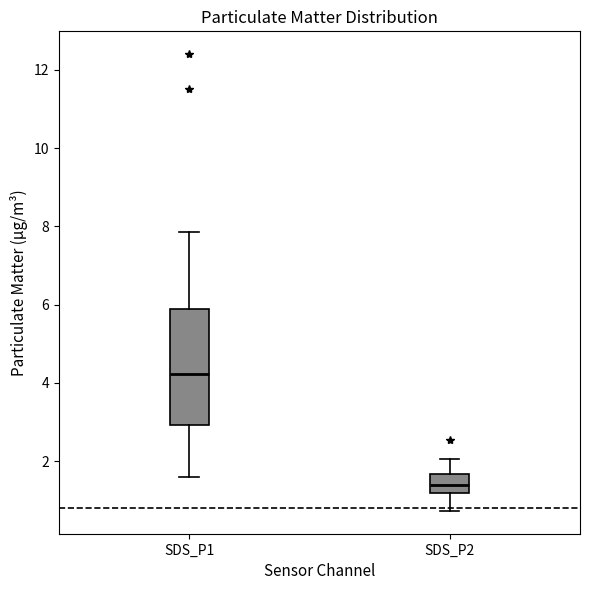

Reading left to right, read every box against the y-axis: the position of its median line, the range the box covers, and the ends of its whiskers. The values are not printed on the chart, so give them approximately, as read against the axis.

SDS_P1: median 4.2, box 3.0 to 5.8, whiskers 1.6 to 7.8
SDS_P2: median 1.4, box 1.2 to 1.6, whiskers 0.8 to 2.0